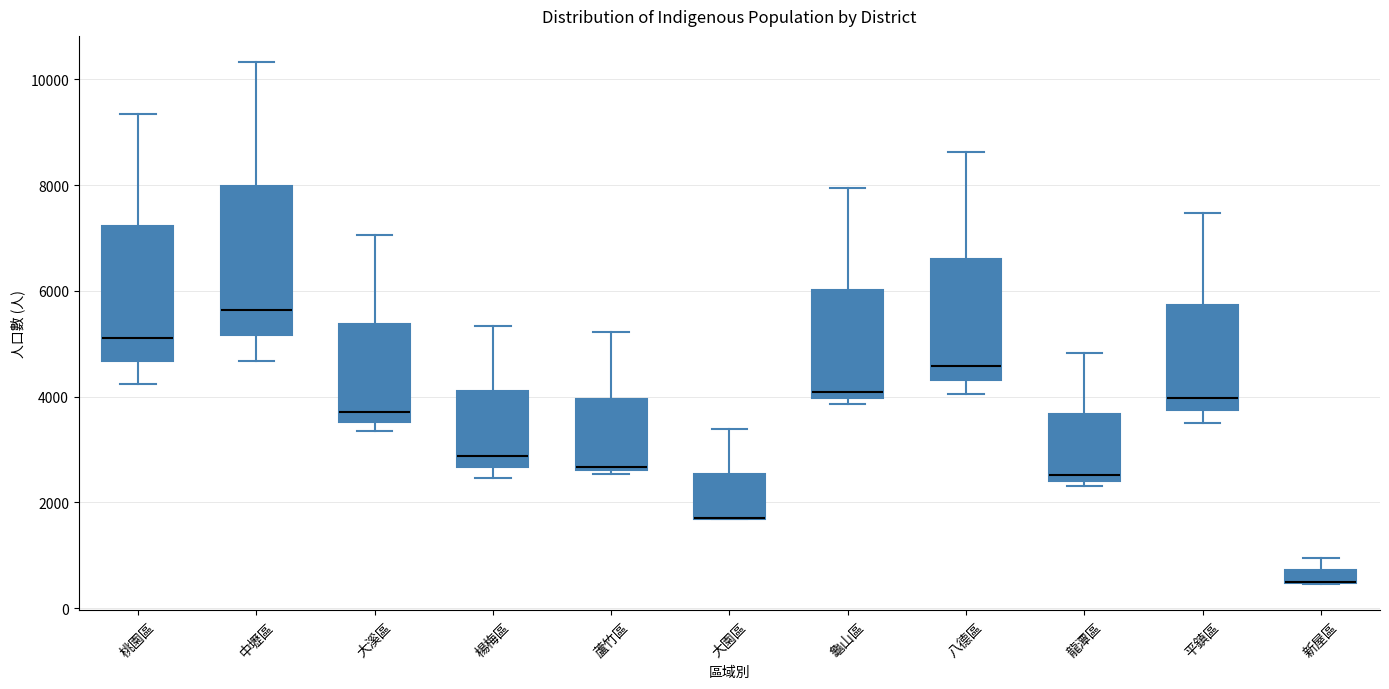

Which box is the tallest, from its lower edge to its upper edge?

中壢區